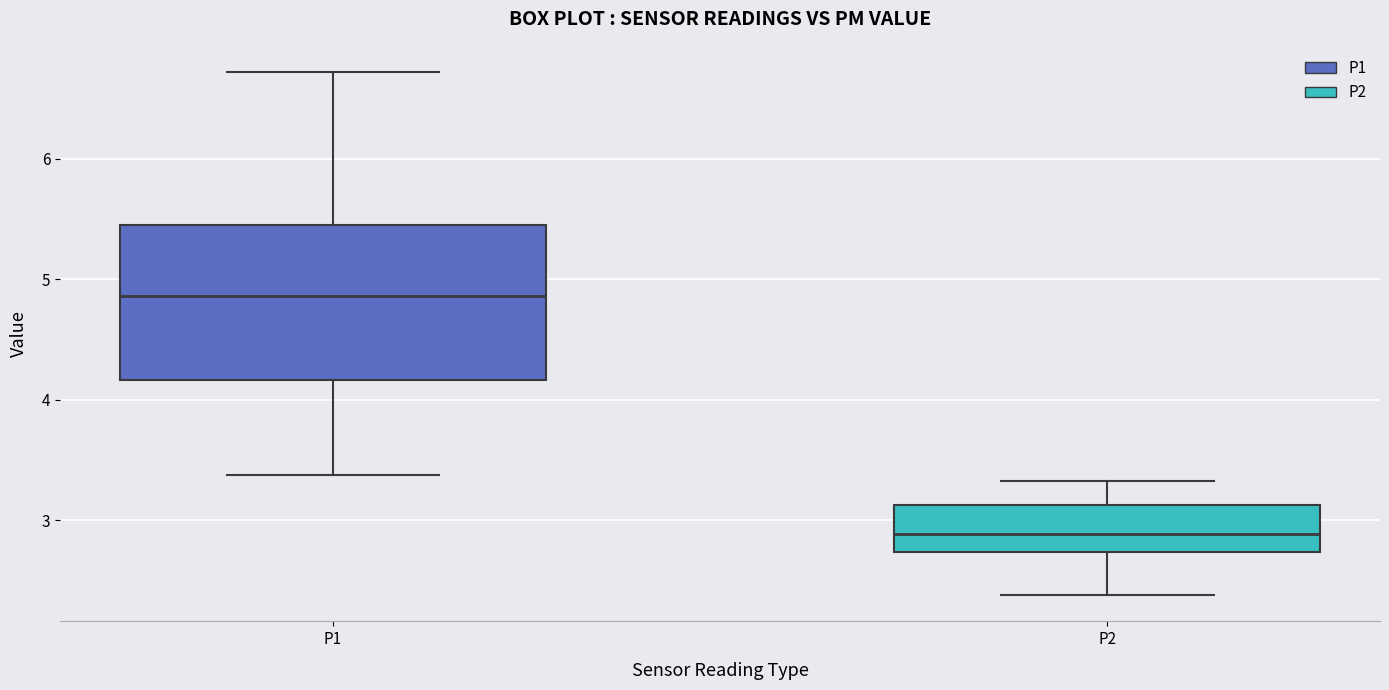

Which box has the lowest median line?

P2